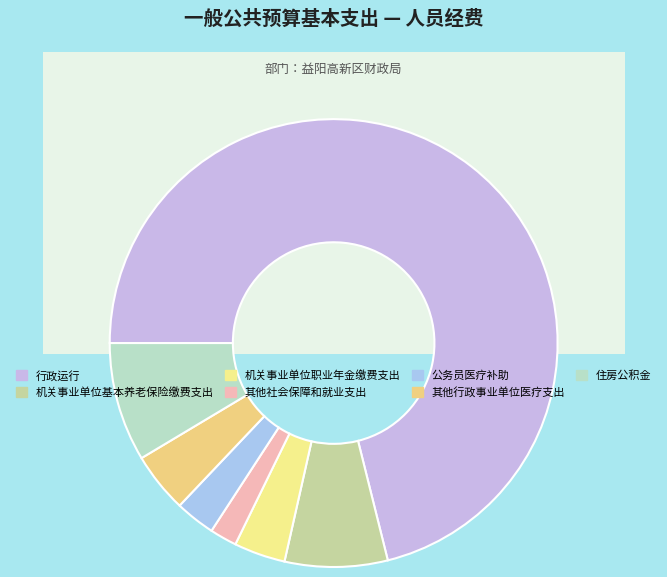

To the nearest percent, what is the difference between the 其他社会保障和就业支出 and 机关事业单位基本养老保险缴费支出 slice percentages?

5%